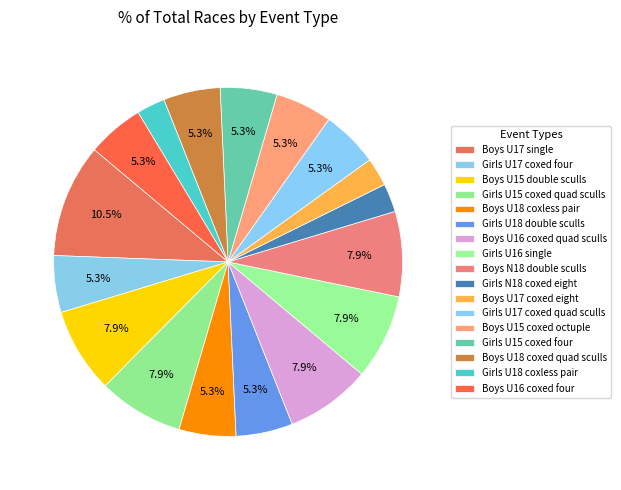

Which slice is the smallest?

Girls N18 coxed eight